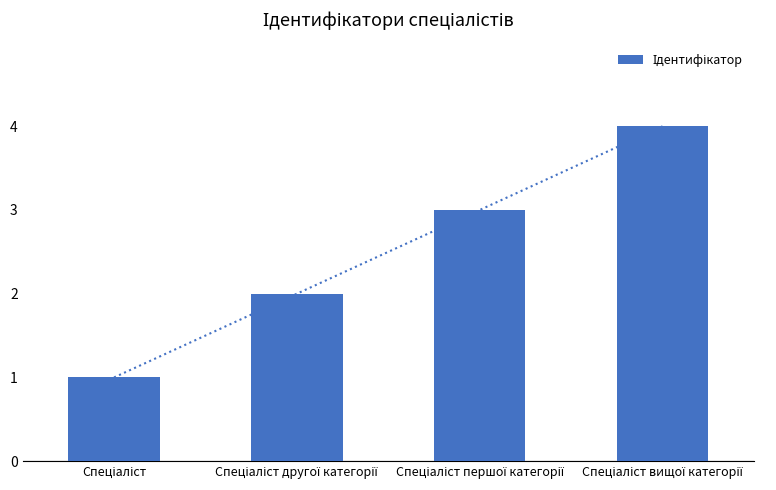

Is it true that the value at Спеціаліст першої категорії is 3?

True